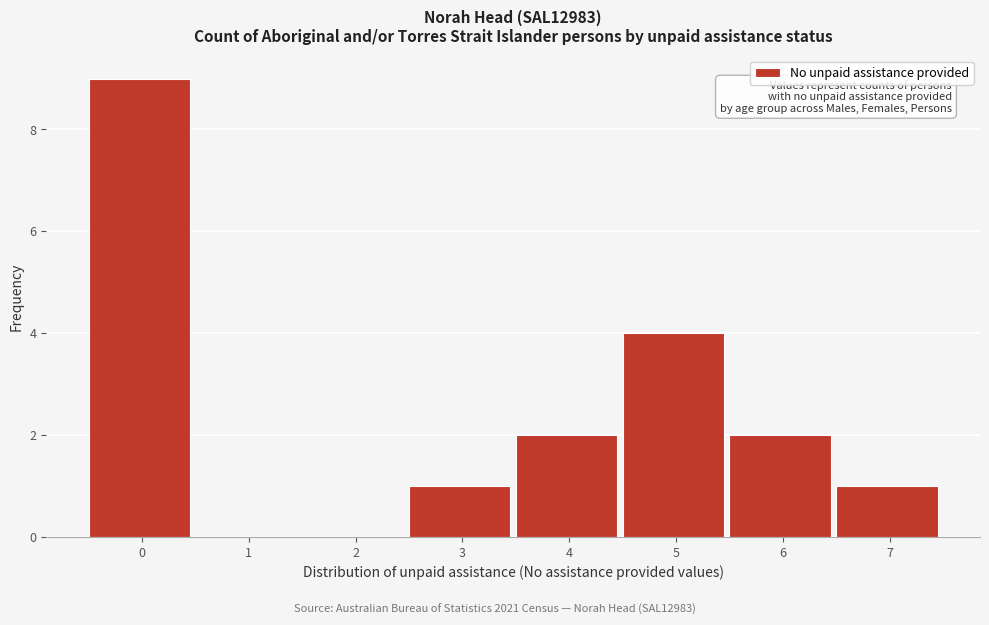

Reading left to right, what are all the values shown in this chart?

0=9	1=0	2=0	3=1	4=2	5=4	6=2	7=1